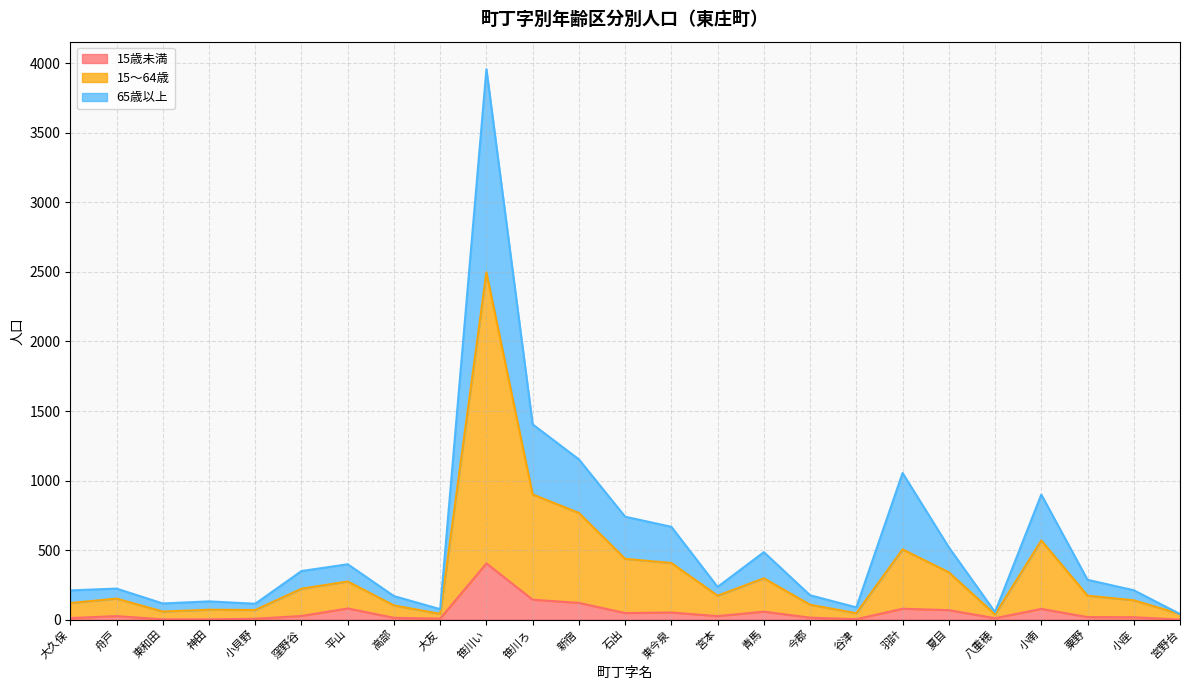

Reading right to left, what are all the values shown in this chart?

15歳未満: 0	17	18	77	10	68	78	3	14	57	25	51	47	120	143	404	7	13	80	26	6	2	2	25	11
15～64歳: 40	139	172	569	37	340	505	46	107	297	172	407	437	767	900	2497	41	102	274	222	69	71	58	151	119
65歳以上: 40	211	286	899	54	520	1054	88	175	485	235	667	740	1152	1404	3958	75	169	398	349	114	131	116	223	210